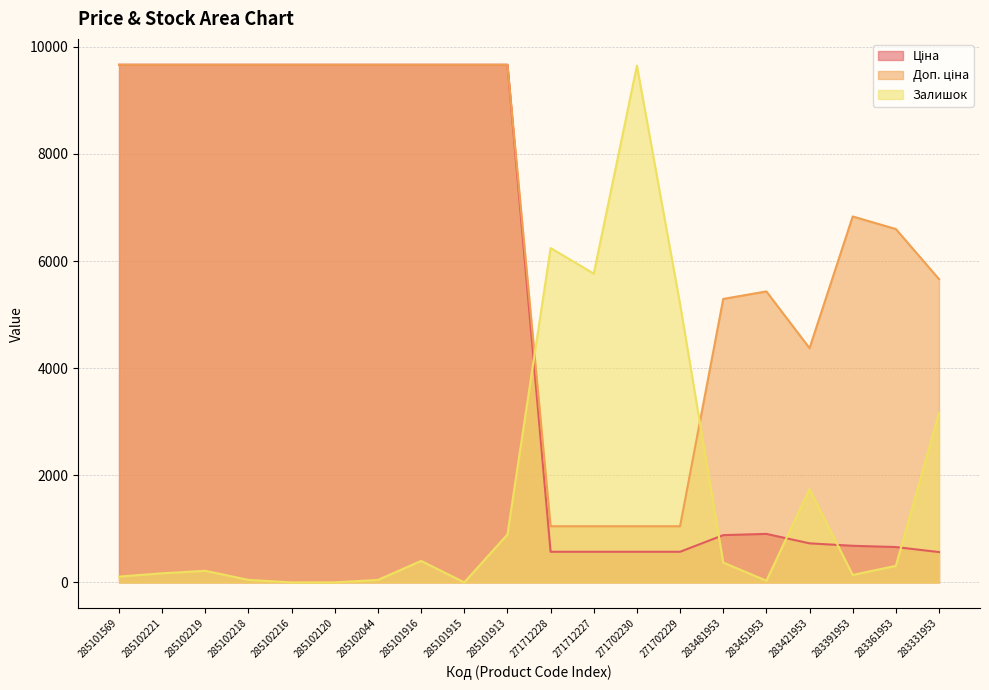

What is the minimum value for Доп. ціна?

1048.0